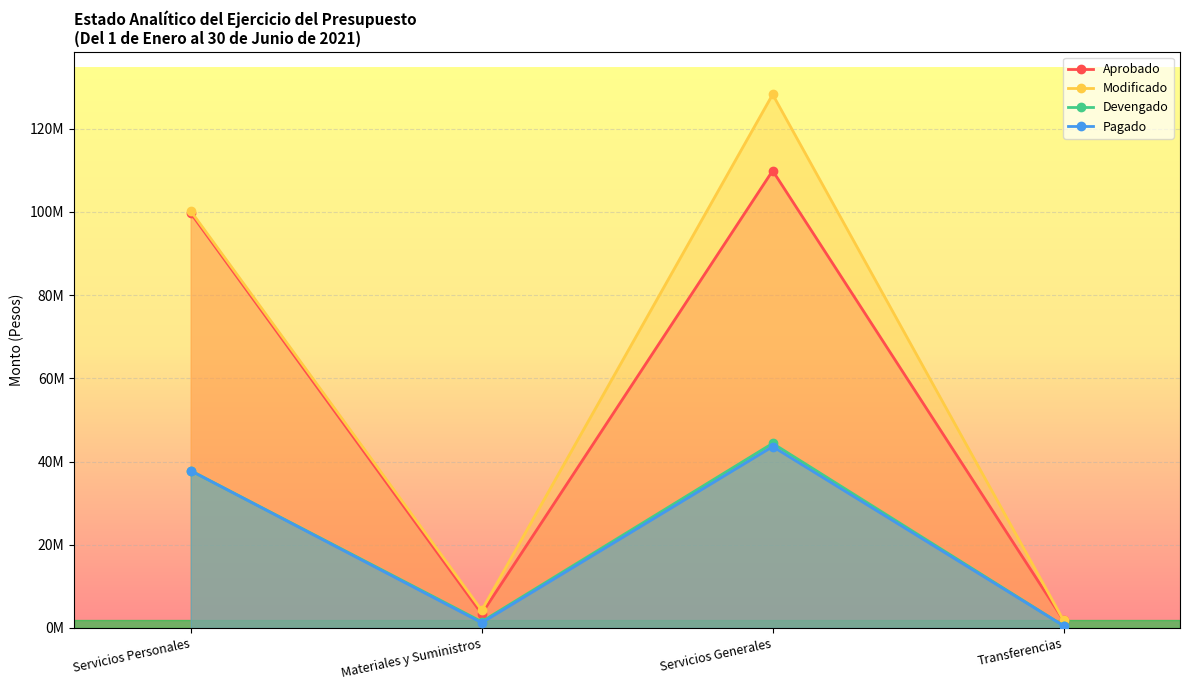

True or false: Modificado has more than 0 interior local peaks.

True